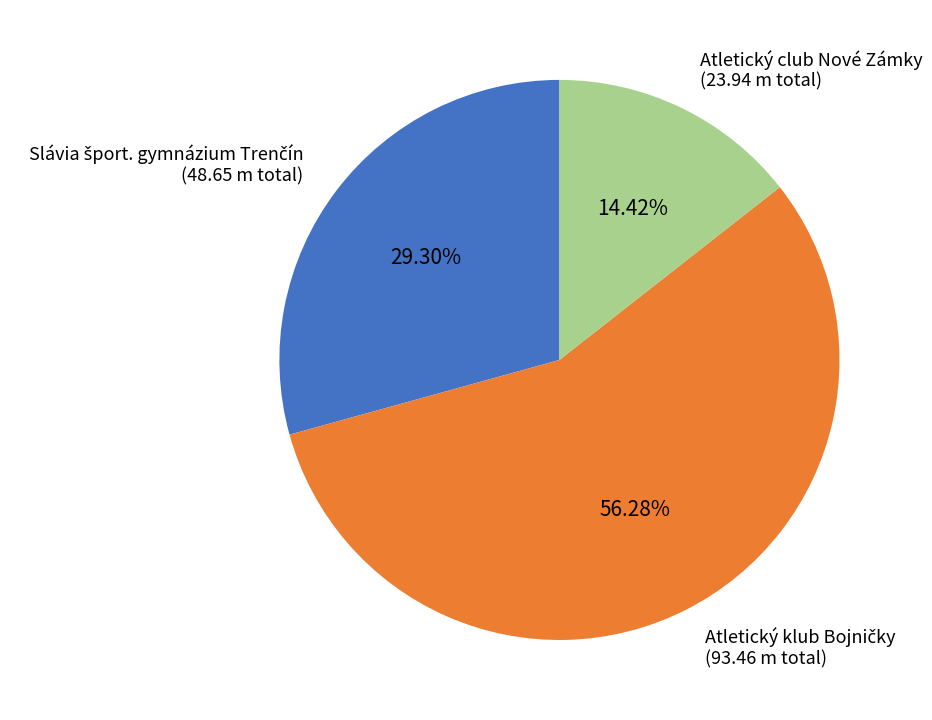

Does any single category account for the majority?

Yes